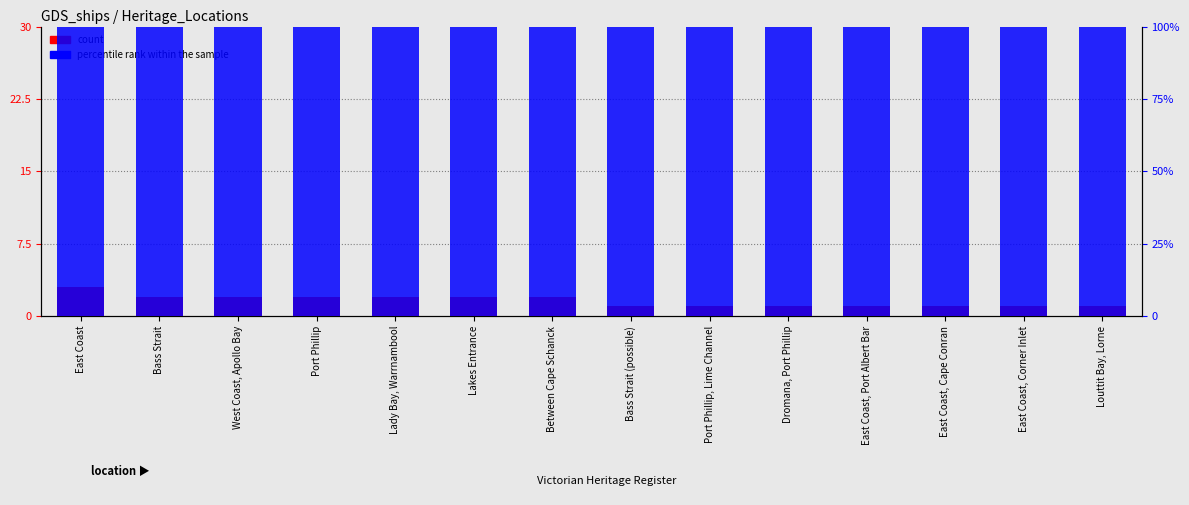

Rank the series by their maximum value, from highest to lowest.

percentile rank within the sample, count